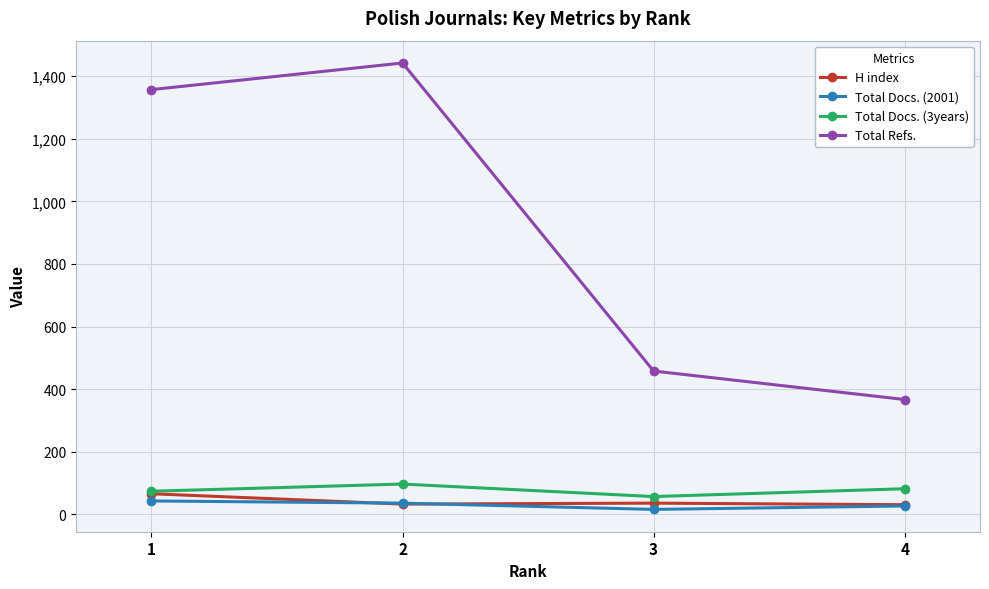

True or false: Total Docs. (3years) and Total Refs. cross at least once.

False